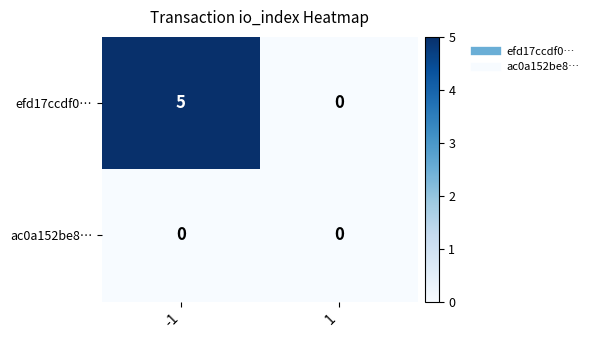

Reading left to right, what are all the values shown in this chart?

efd17ccdf0…: -1=5	1=0
ac0a152be8…: -1=0	1=0